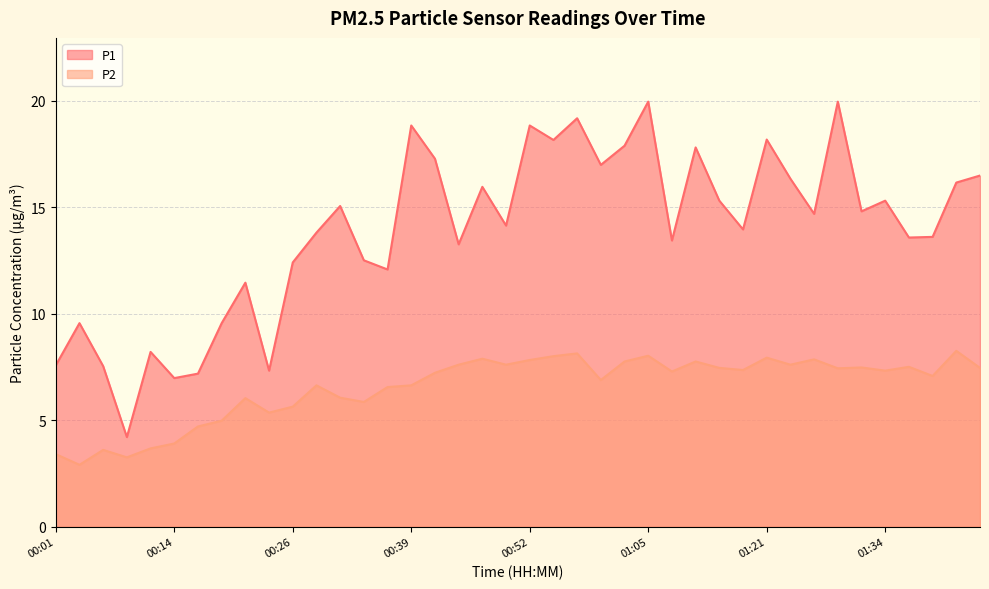

At 00:31, list the series in order from largest to smallest.

P1, P2